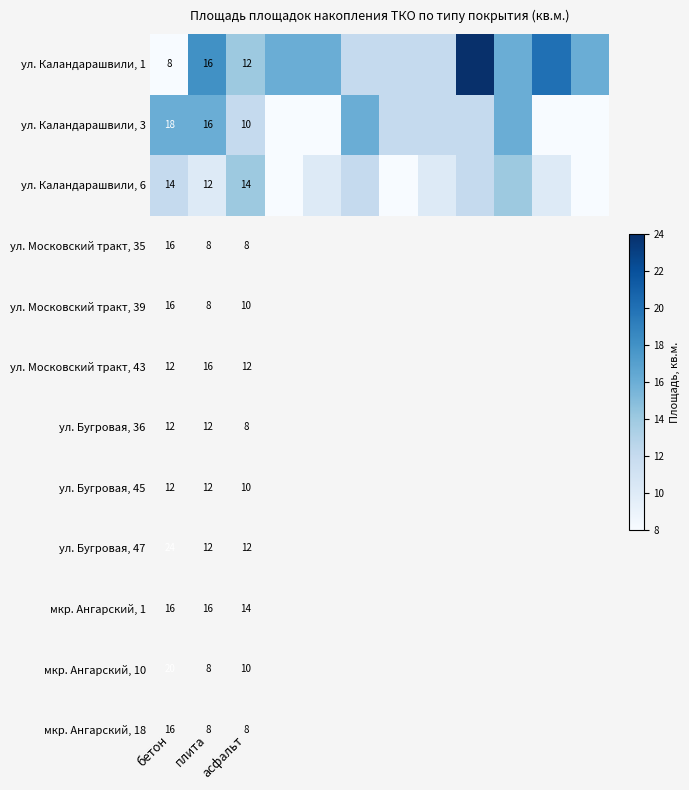

True or false: ул. Каландарашвили, 6 has a value of 20 at плита.

False